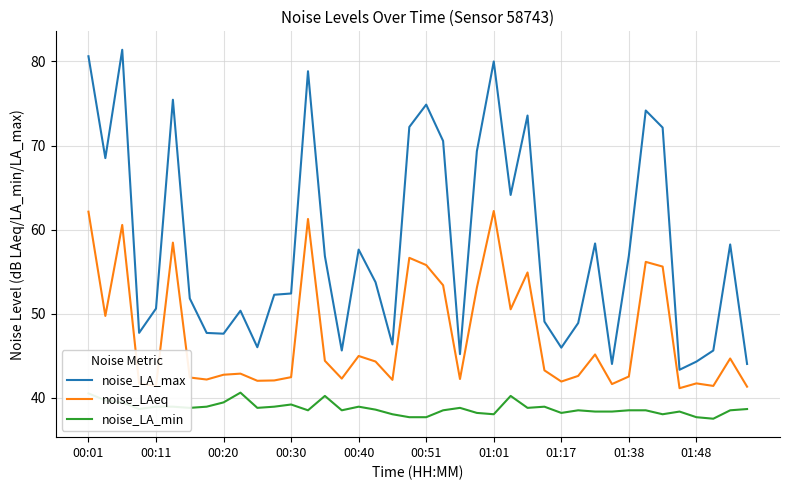

What is the maximum value for noise_LA_max?

81.4